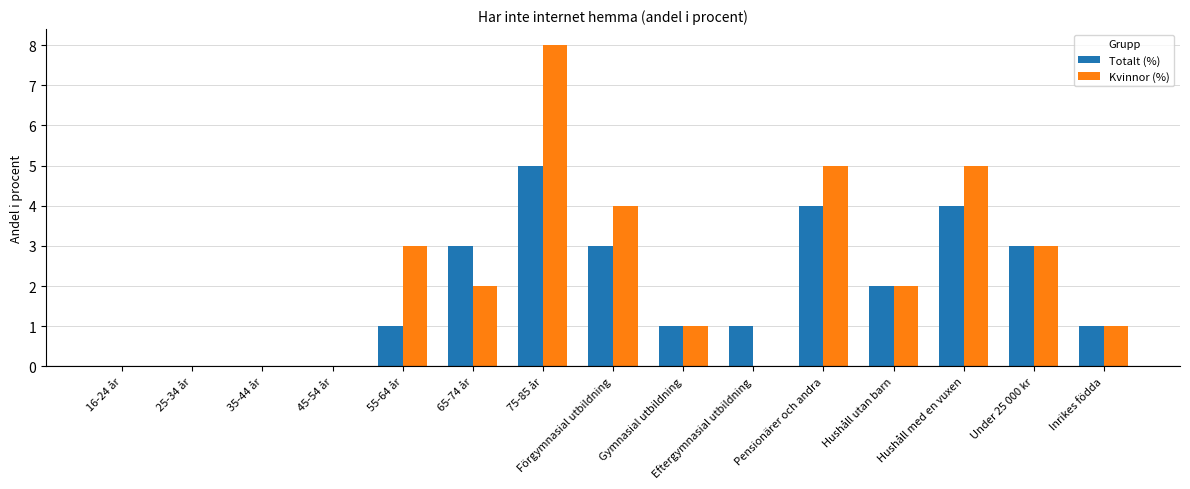

How many series are shown in this chart?

2